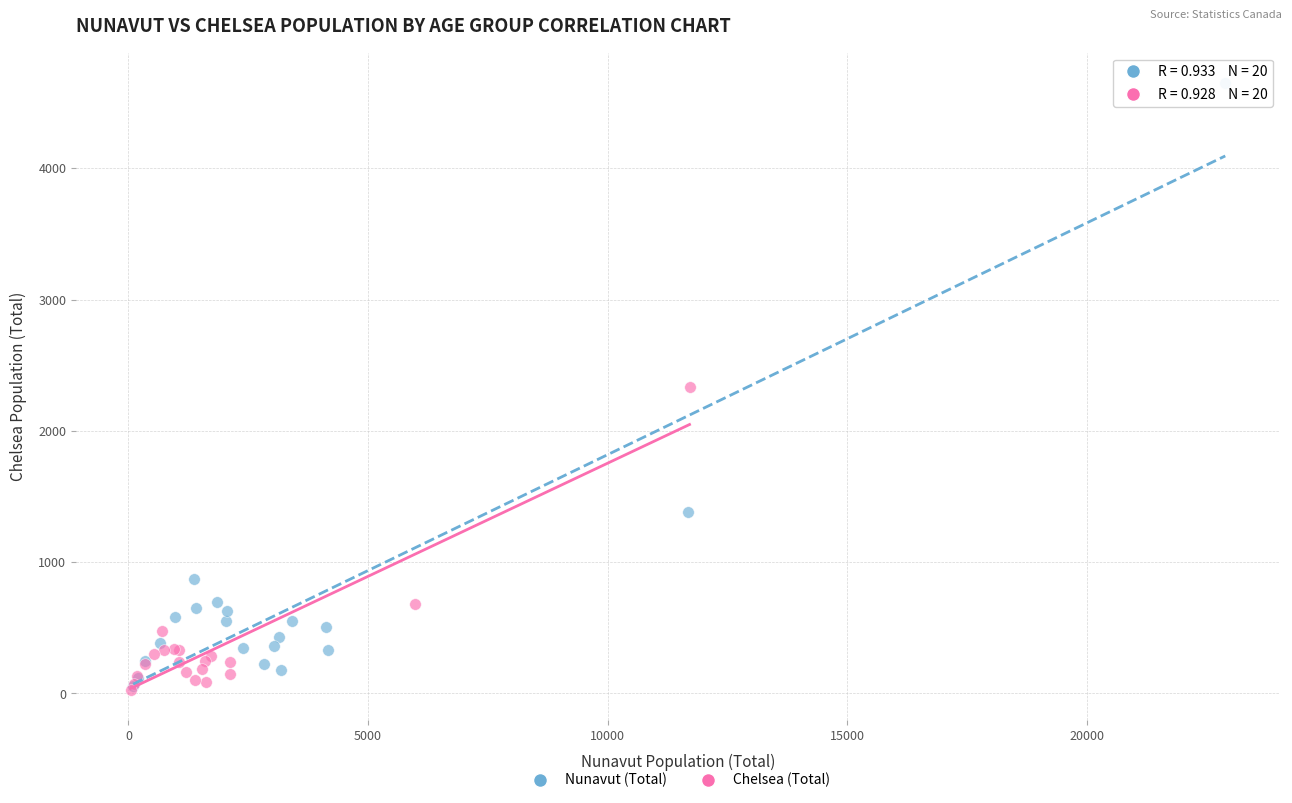

Which series has the widest spread of Y values?

Nunavut (Total)